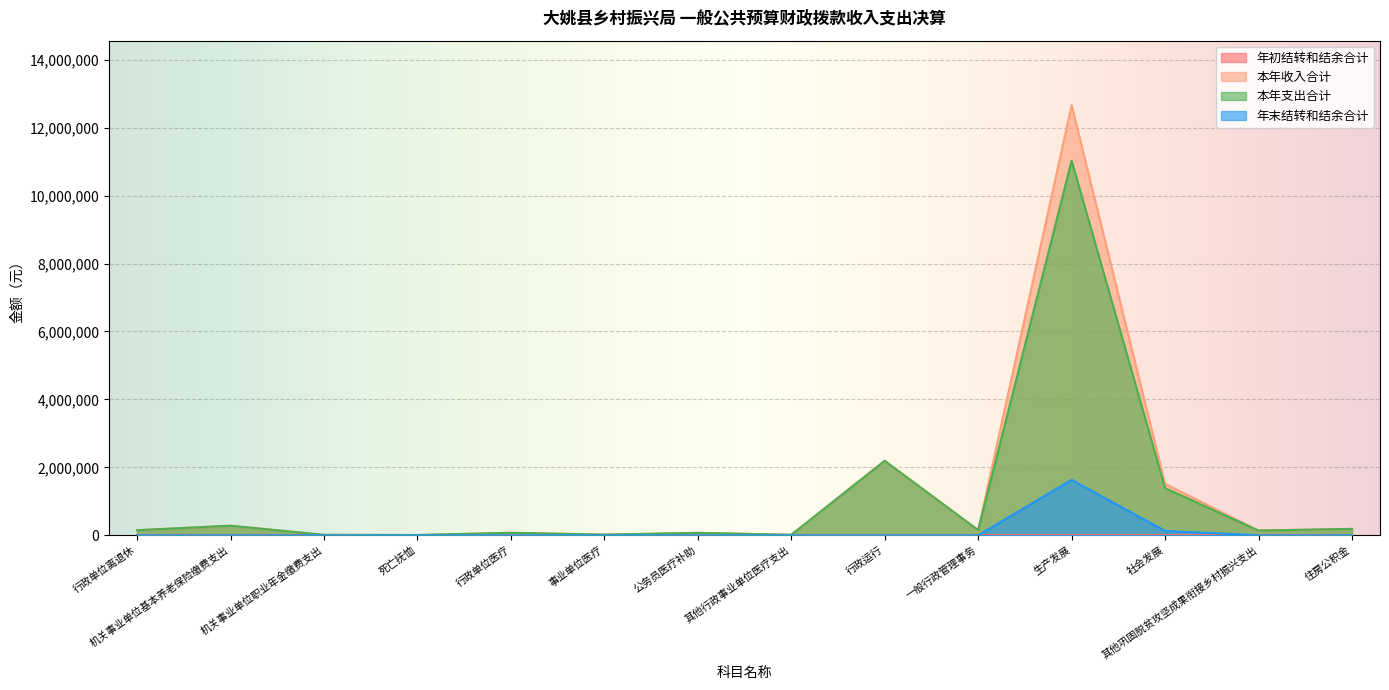

What is the label of the 6th point from the right?

行政运行